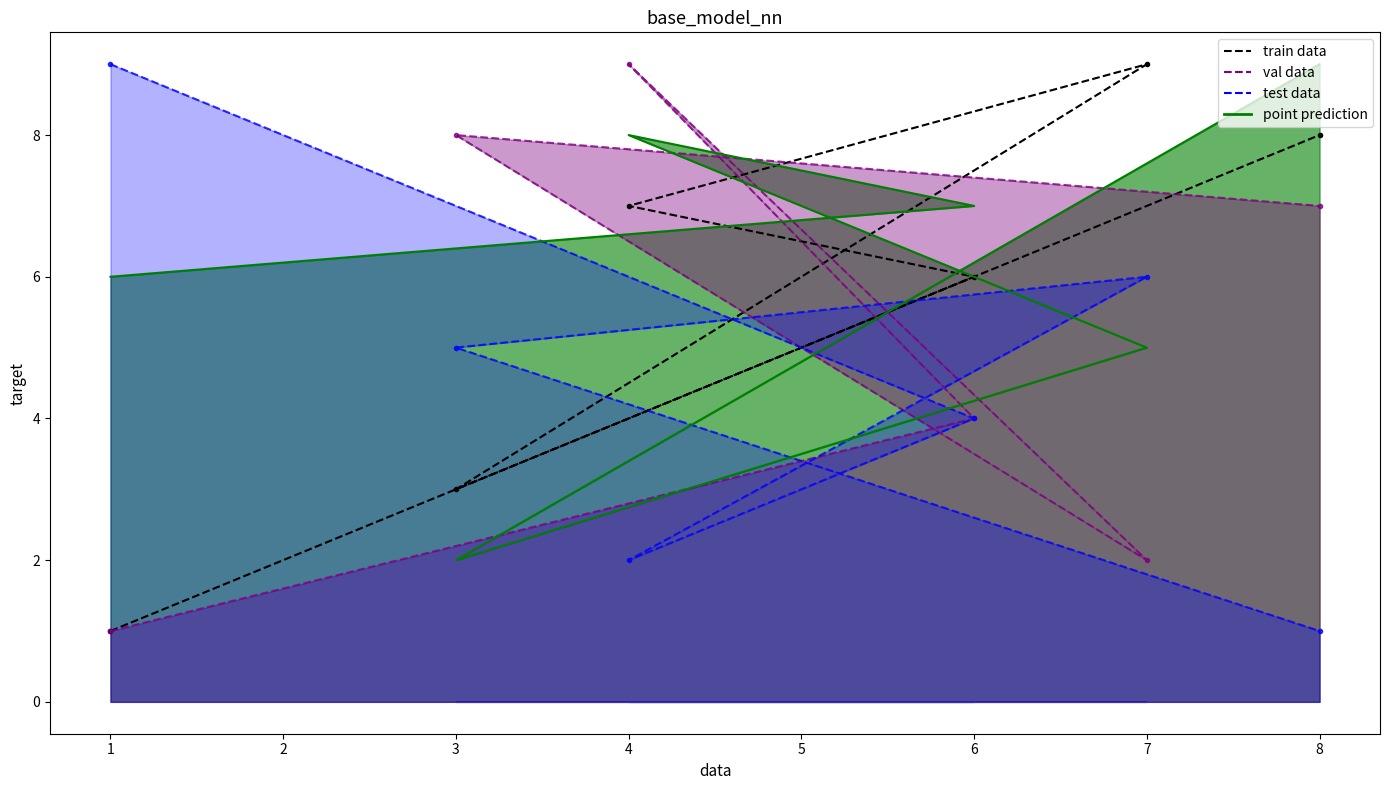

Does the chart have visible grid lines?

No